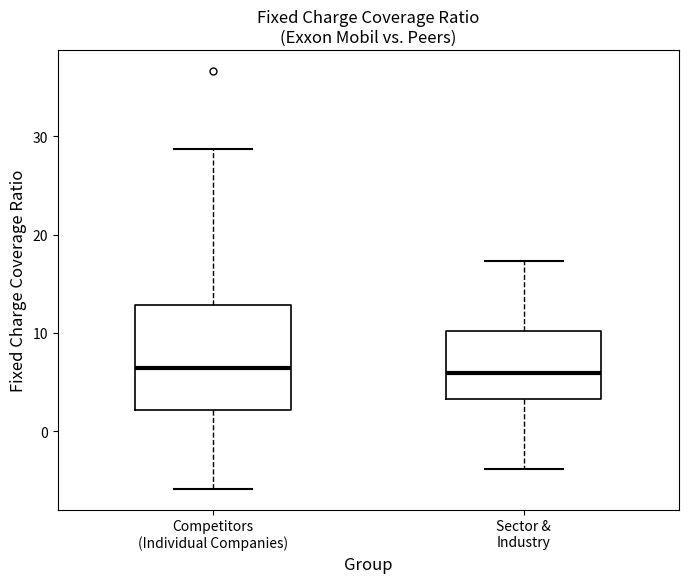

Reading left to right, transcribe this box plot: for each box, give where its median line is, the range the box spans, and where its two whiskers end, as read against the y-axis. The values are not printed on the chart, so give them approximately, as read against the axis.

Competitors (Individual Companies): median 6, box 2 to 13, whiskers -6 to 29
Sector & Industry: median 6, box 3 to 10, whiskers -4 to 17